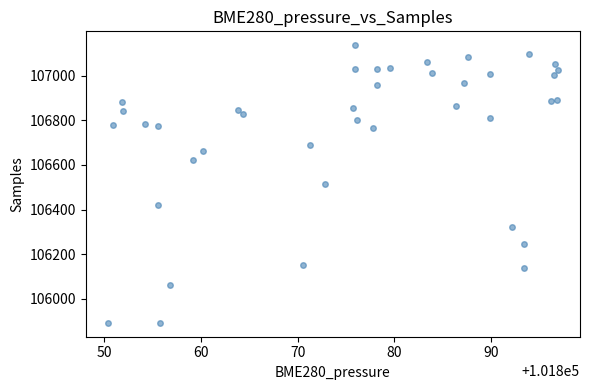

What is the range of Y values (max minus min)?

1243